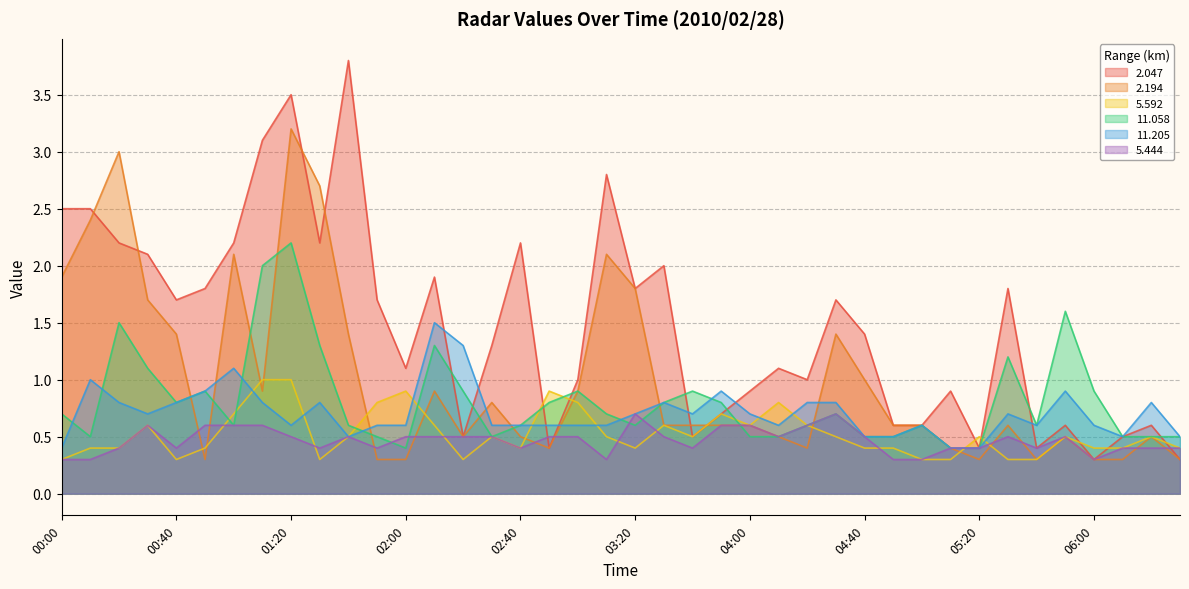

Is it true that 5.444 equals 0.6 at 06:10?

False